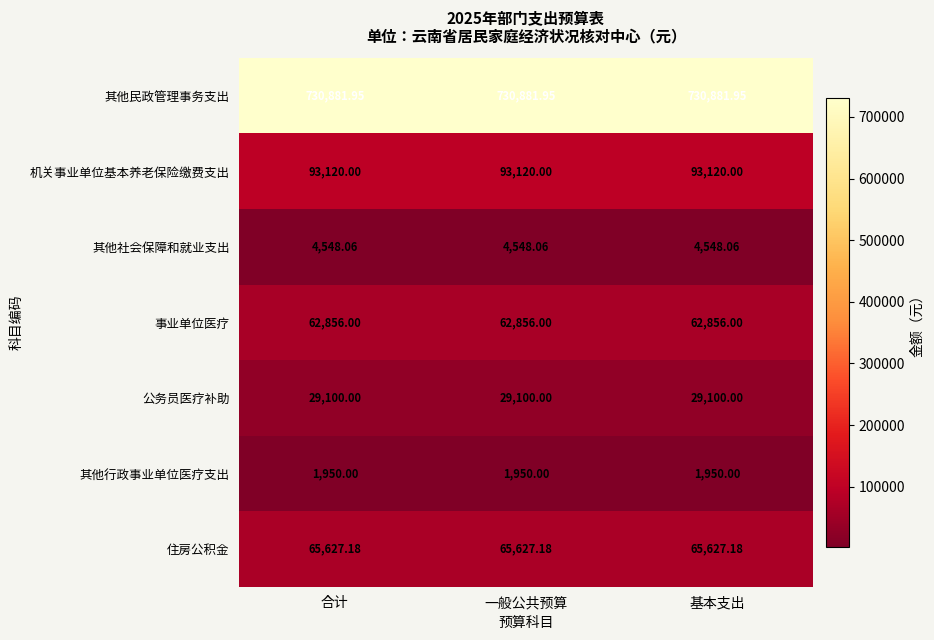

Which series has the largest total across all categories?

其他民政管理事务支出